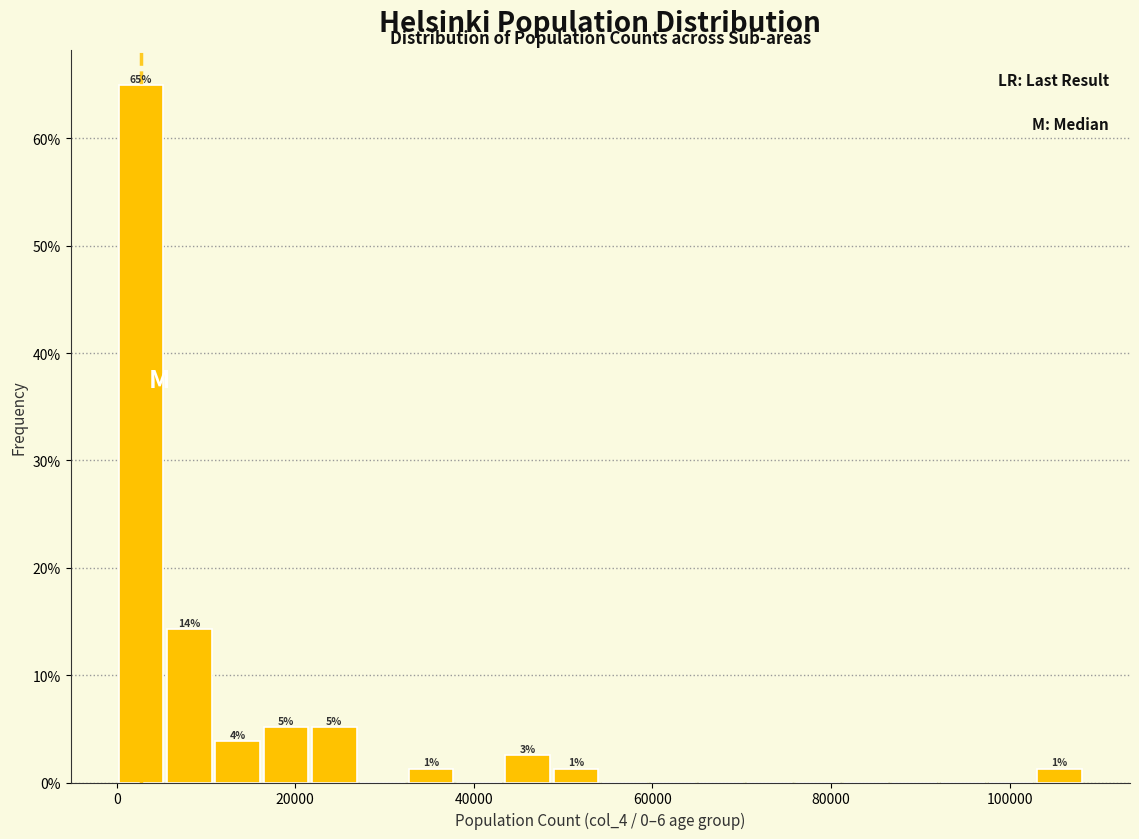

Around what value on the x-axis is the tallest bar? Give the approximate position of its centre, as read against the axis.

2000